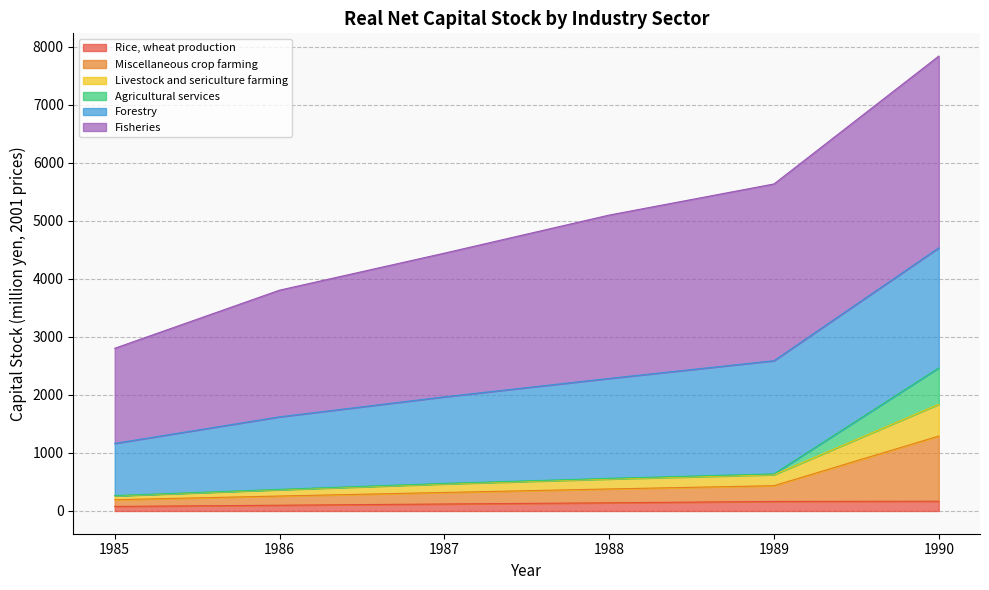

At which category is the sum across all series the highest?

1990